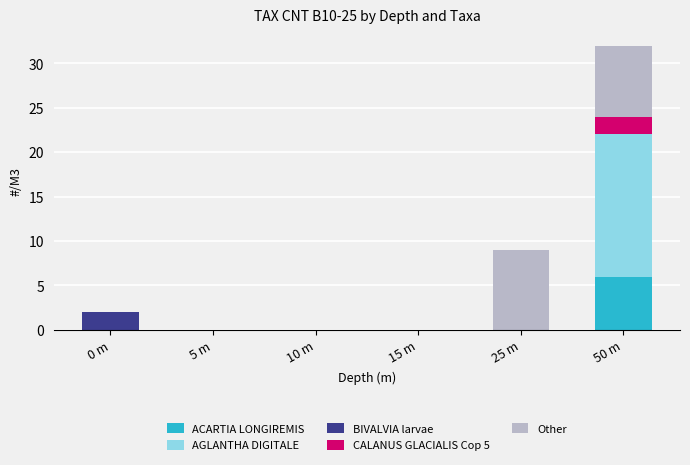

Reading left to right, what are the values for ACARTIA LONGIREMIS?

0 m=0	5 m=0	10 m=0	15 m=0	25 m=0	50 m=6